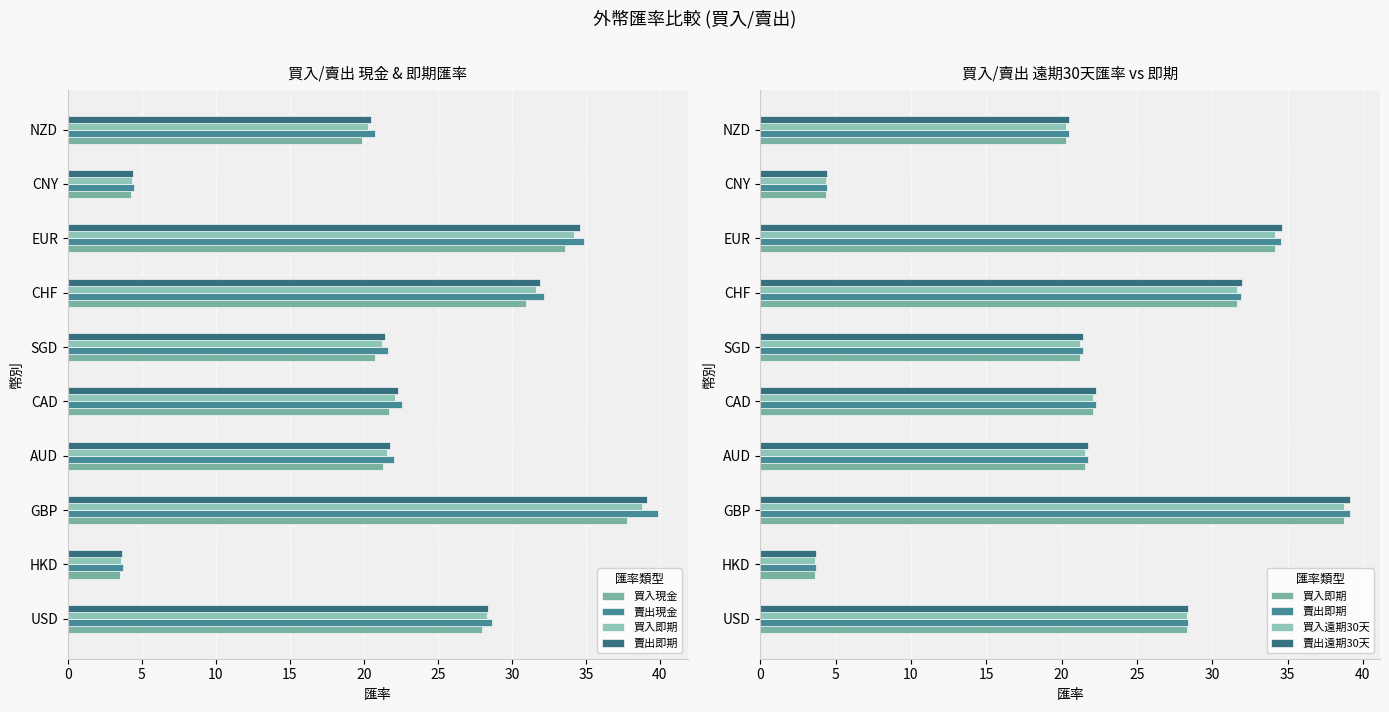

How many groups of bars are there?

10